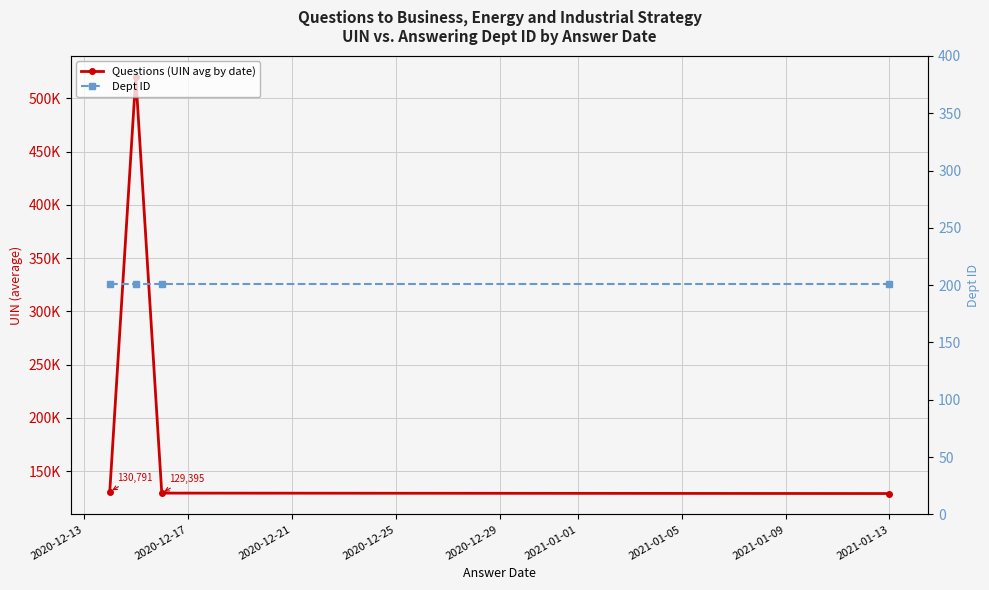

Reading left to right, extract all data points from this chart.

Questions (UIN avg by date): 130791.3	520216.0	129395.3	128988.5
Dept ID: 201.0	201.0	201.0	201.0